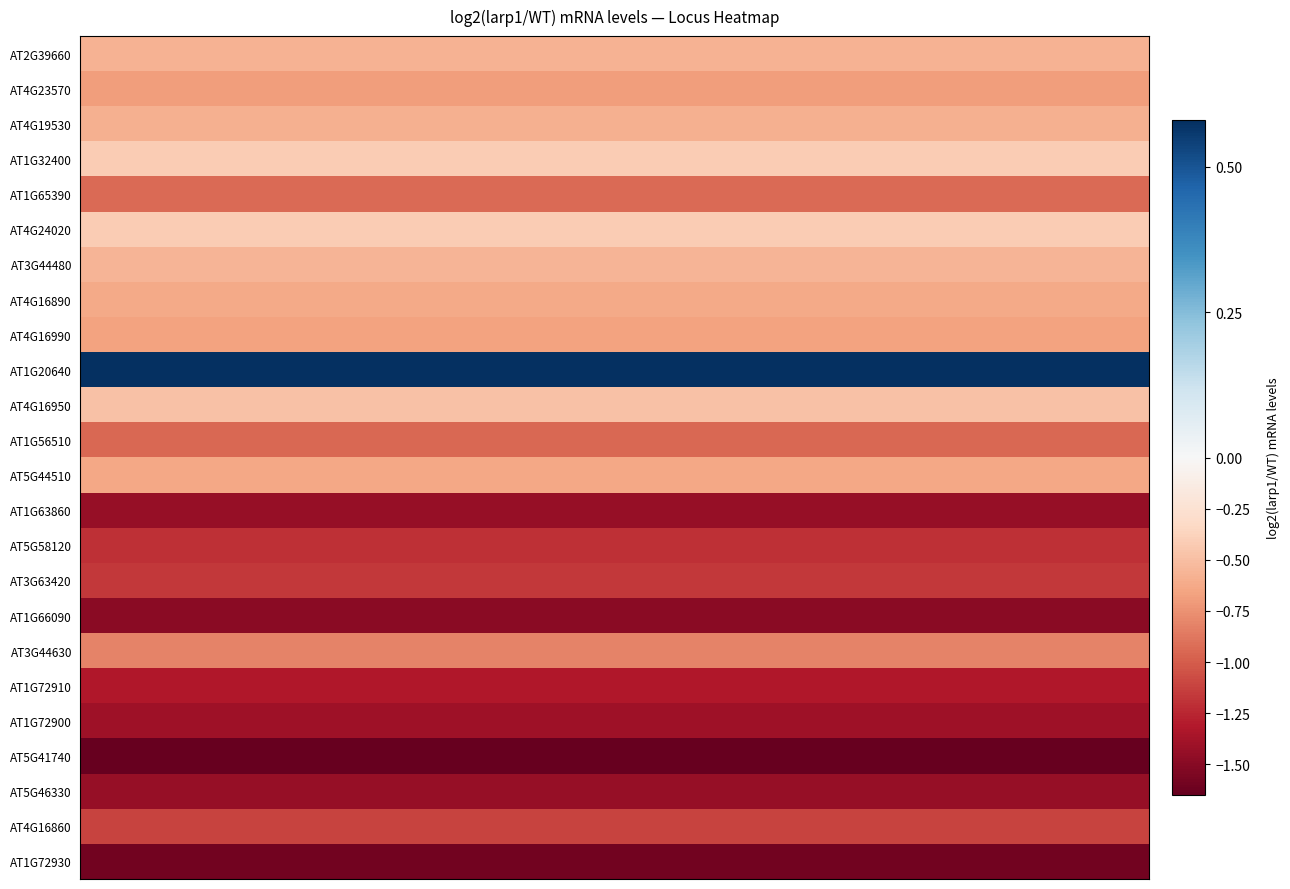

The value at 6 is -1.0. True or false?

False